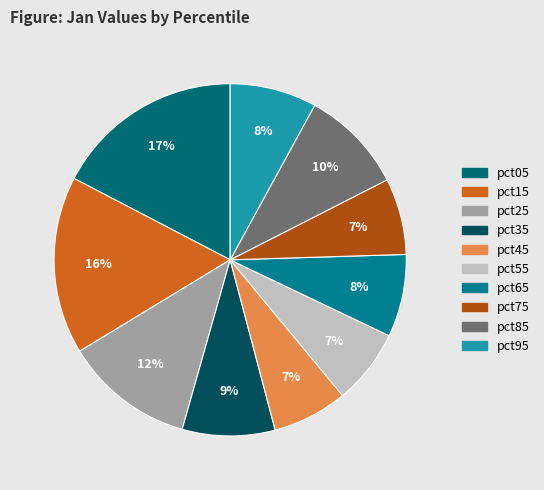

Count the number of slices in the pie.

10